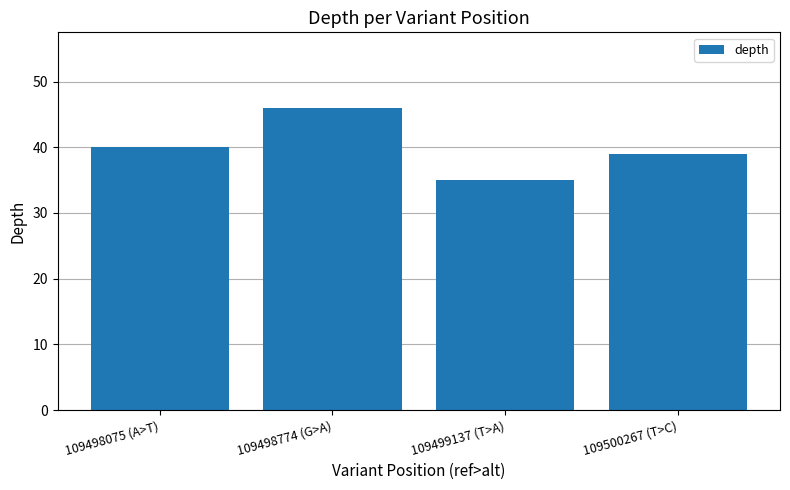

How many categories are shown in the chart?

4